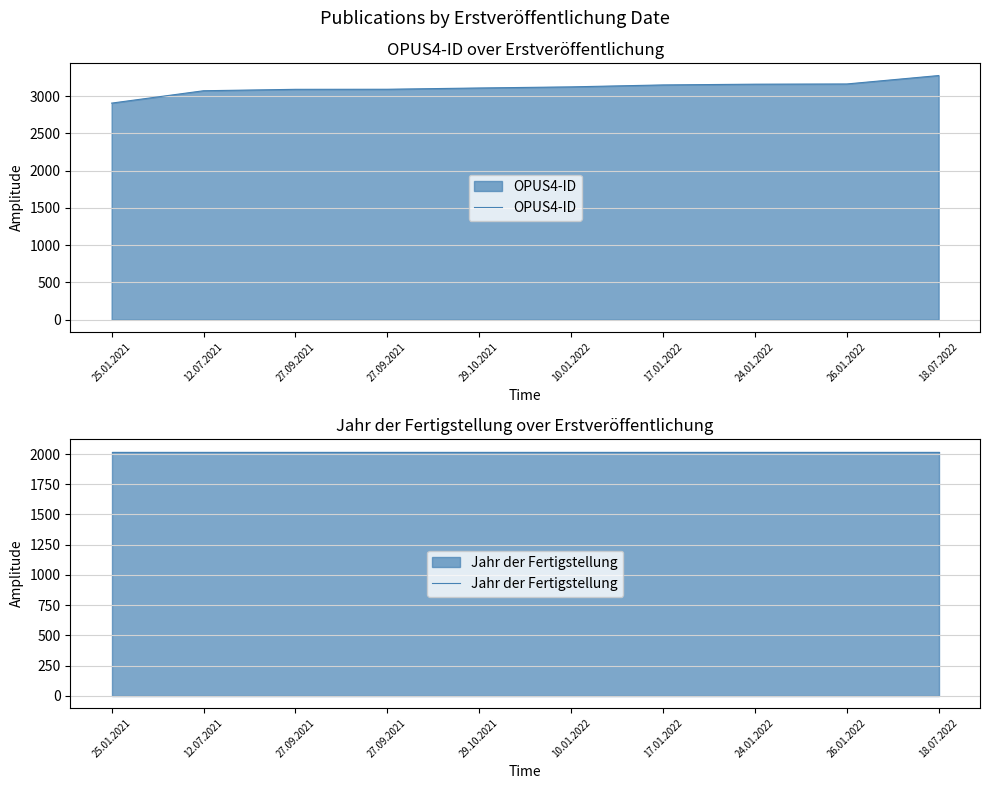

Which series has the largest total across all categories?

OPUS4-ID